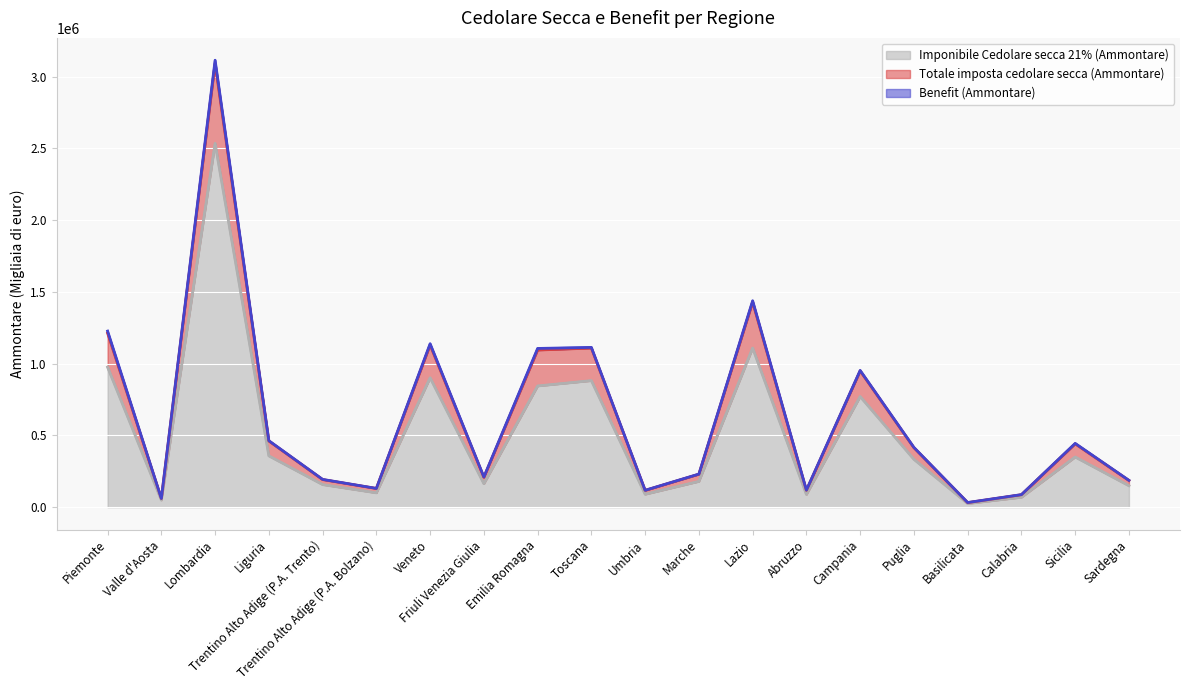

What is the label of the 14th point from the right?

Veneto